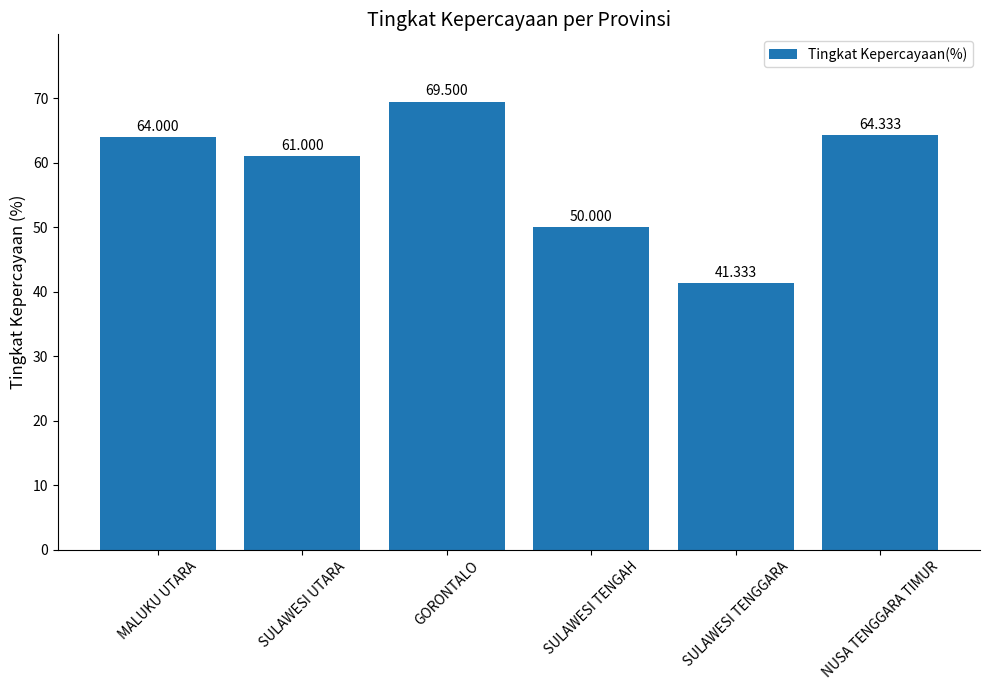

What is the sum of all values?

350.2